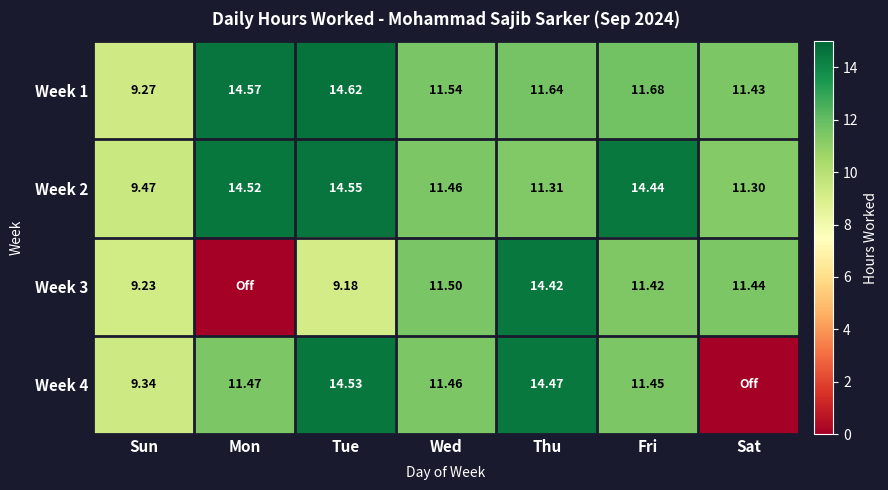

How many series are shown in this chart?

4